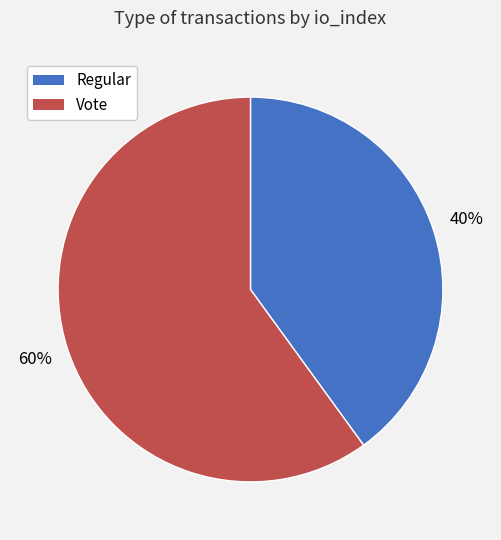

Count the number of slices in the pie.

2